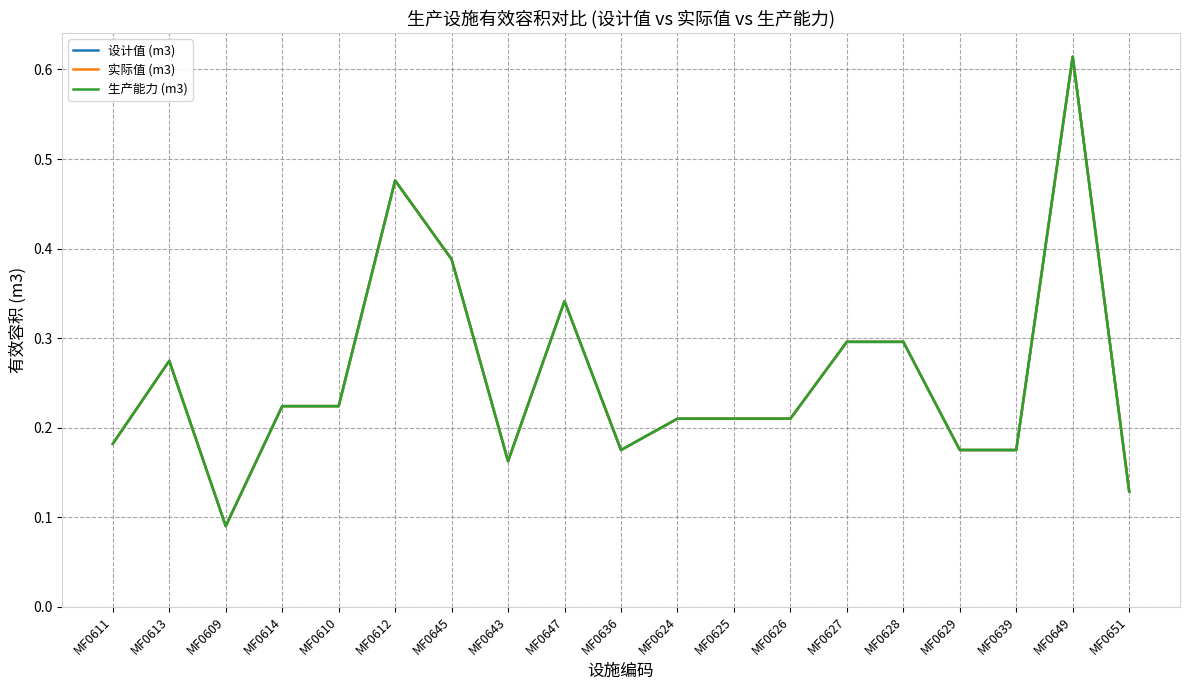

Does the chart display data point markers on the line(s)?

No